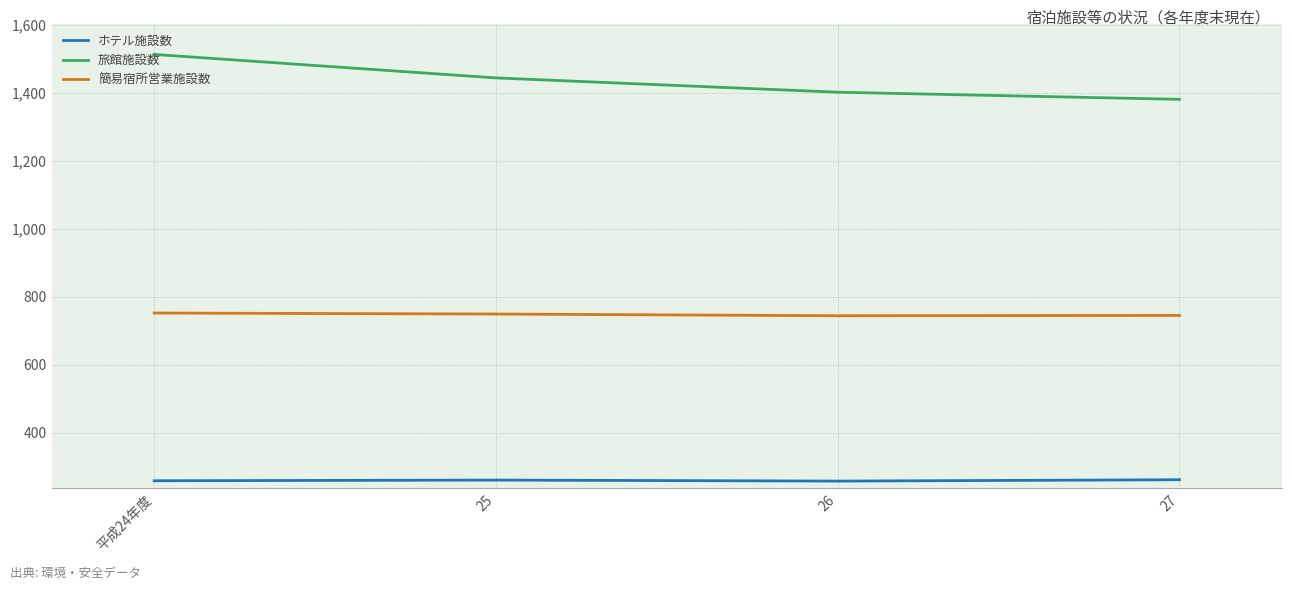

In ホテル施設数, how many points are lower than both neighbors (excluding endpoints)?

1